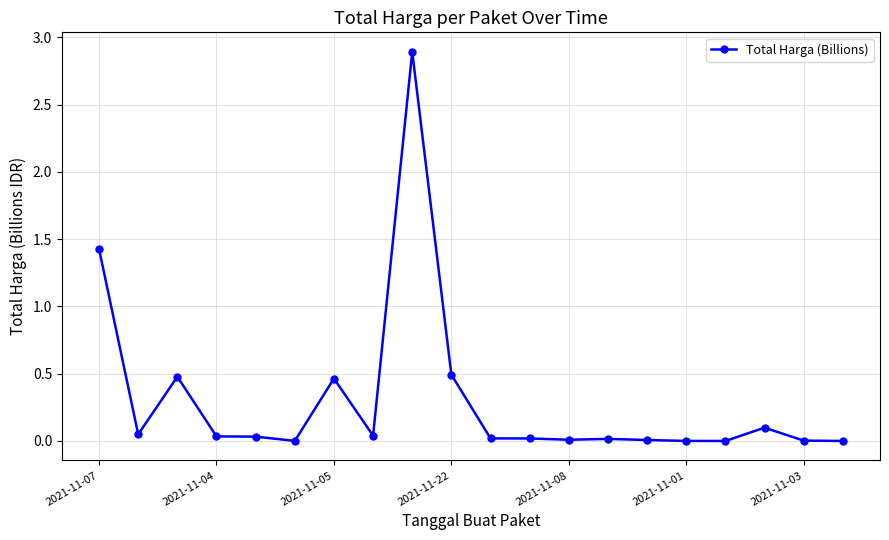

What is the value of the 9th point from the left?

2.9